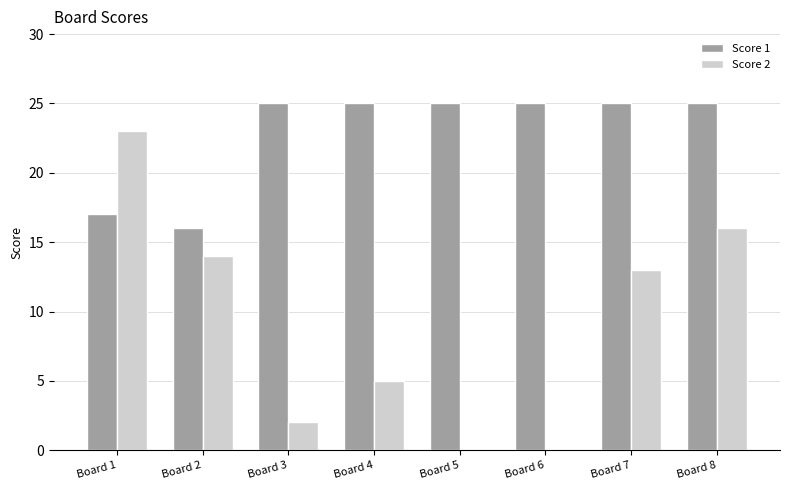

What is the spread (max minus min) of values at Board 3?

23